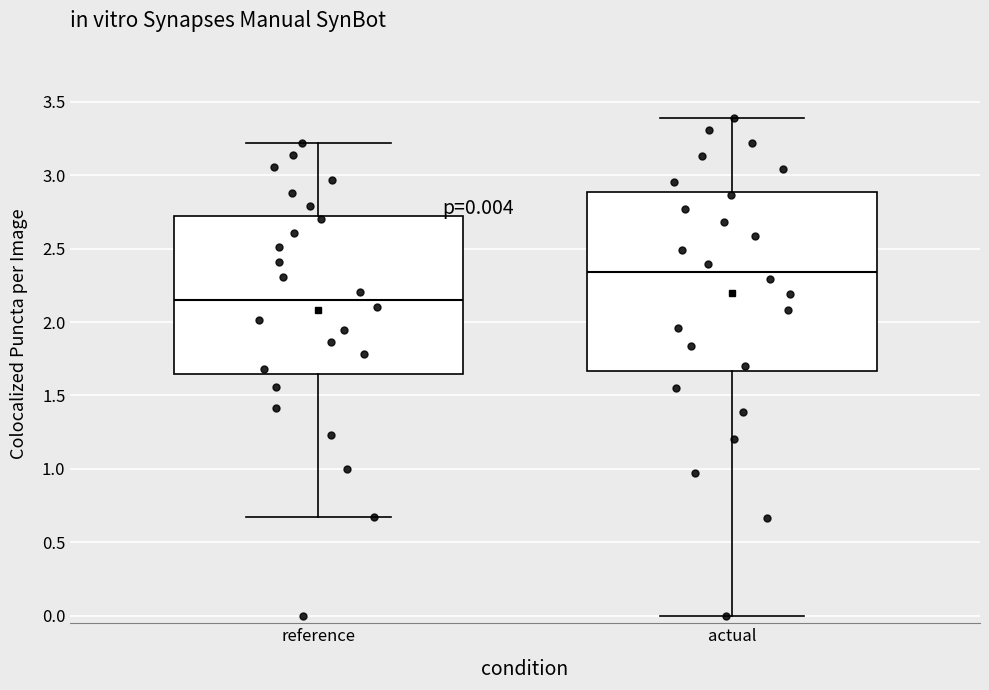

Which box's median line is the lowest?

reference